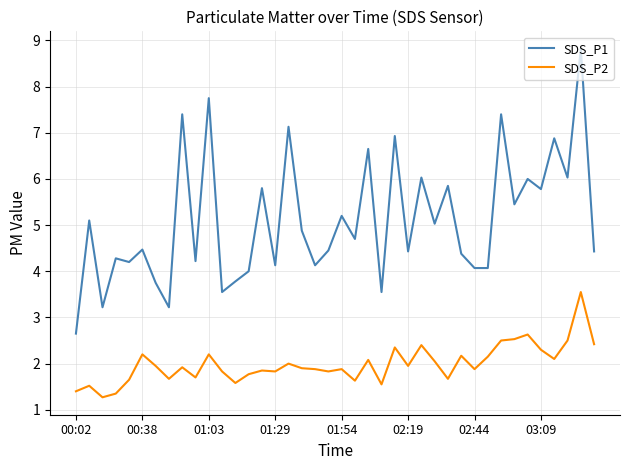

What is the minimum value shown in the chart?

1.3